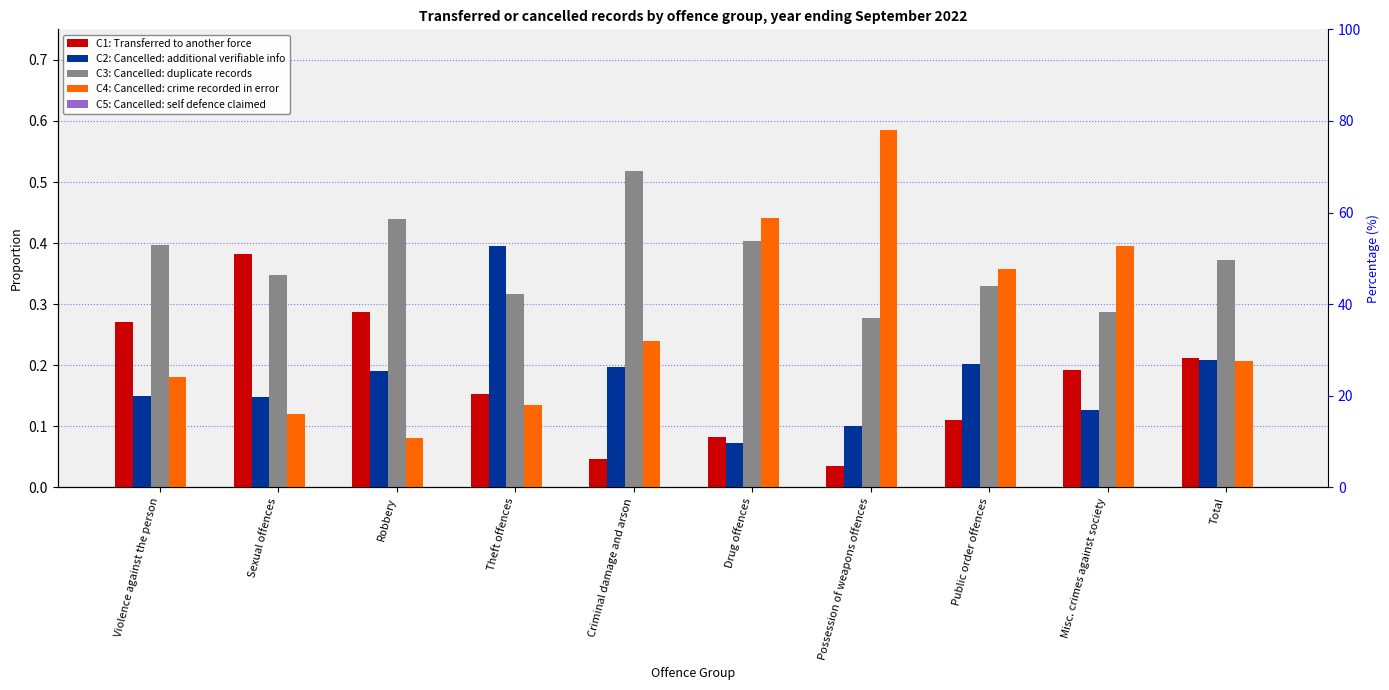

What is the label of the 4th bar from the left?

Theft offences